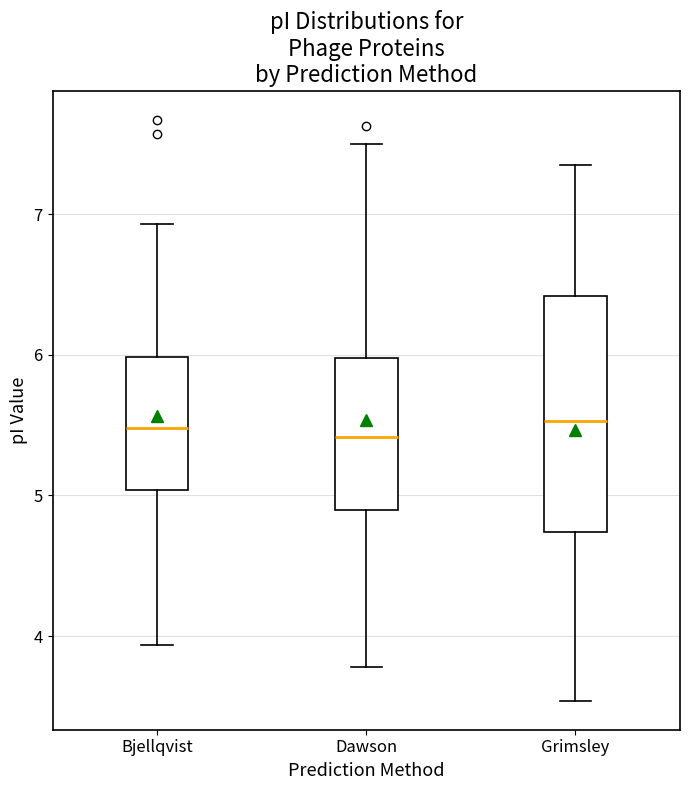

Comparing the boxes themselves (not the whiskers), which one is the tallest?

Grimsley